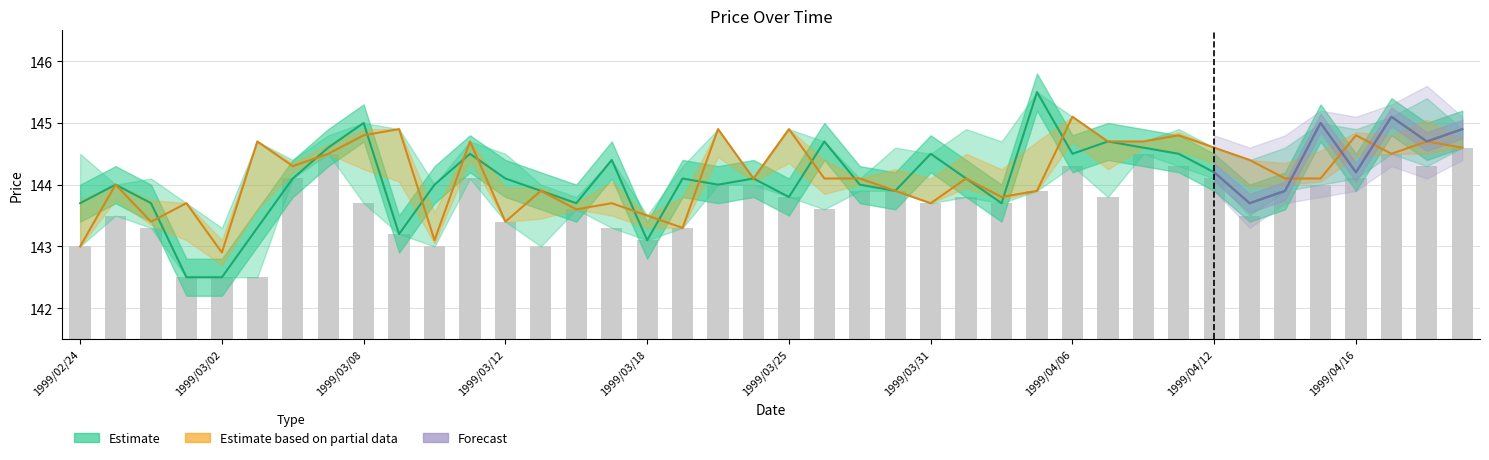

What is the difference between the maximum and minimum values?

2.1